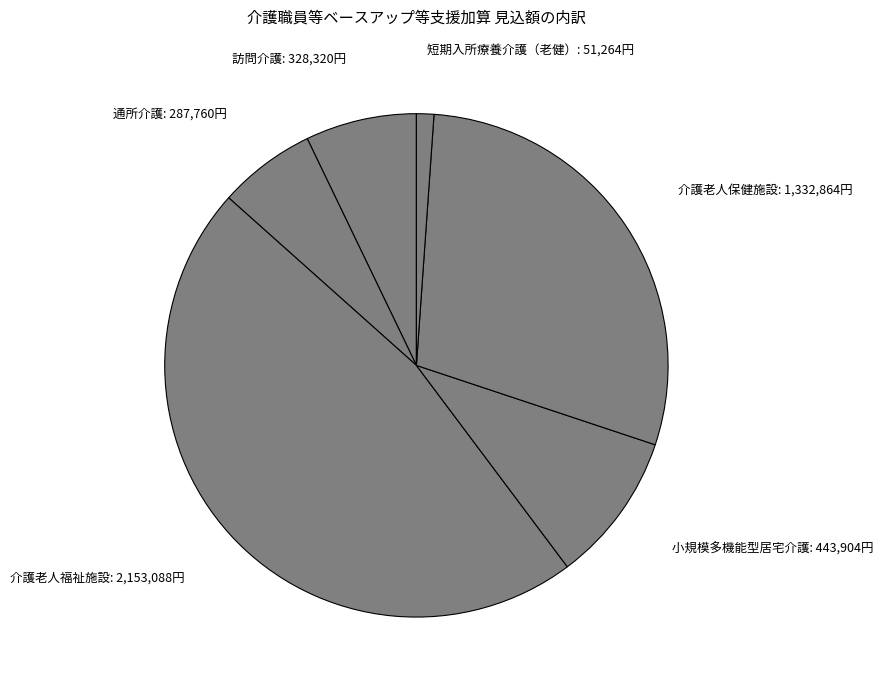

Count the number of slices in the pie.

6